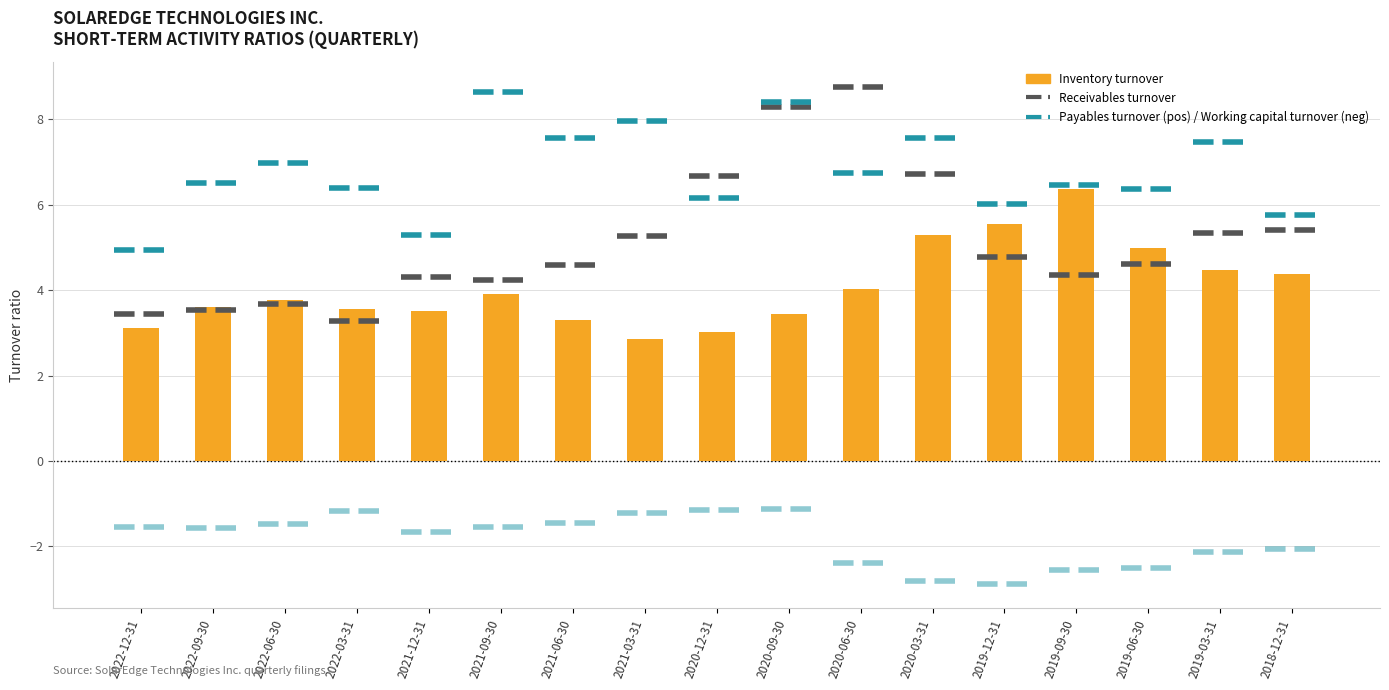

Reading left to right, extract all data points from this chart.

2022-12-31=3.1	2022-09-30=3.6	2022-06-30=3.8	2022-03-31=3.6	2021-12-31=3.5	2021-09-30=3.9	2021-06-30=3.3	2021-03-31=2.9	2020-12-31=3.0	2020-09-30=3.5	2020-06-30=4.0	2020-03-31=5.3	2019-12-31=5.5	2019-09-30=6.4	2019-06-30=5.0	2019-03-31=4.5	2018-12-31=4.4